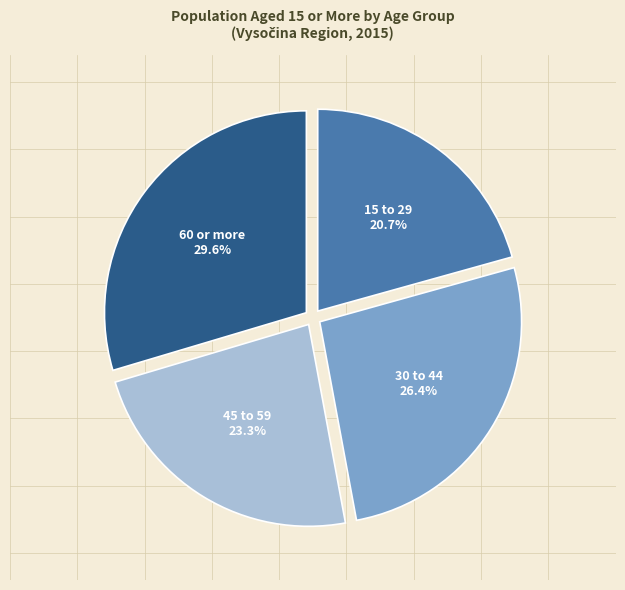

The 60 or more slice represents 30% of the pie. True or false?

True